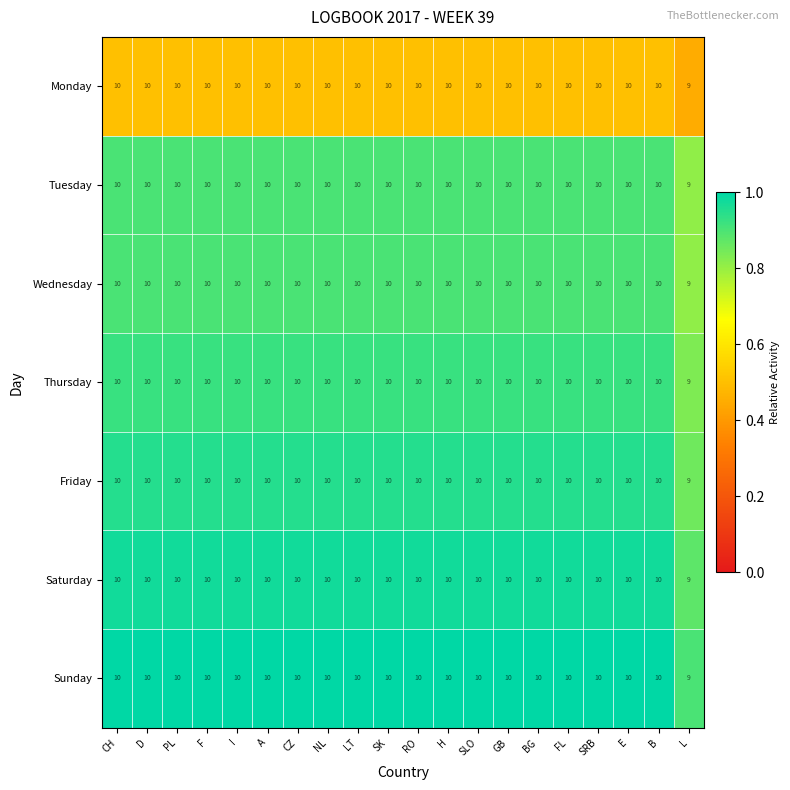

Count the Thursday values in the range 10 to 11.

19